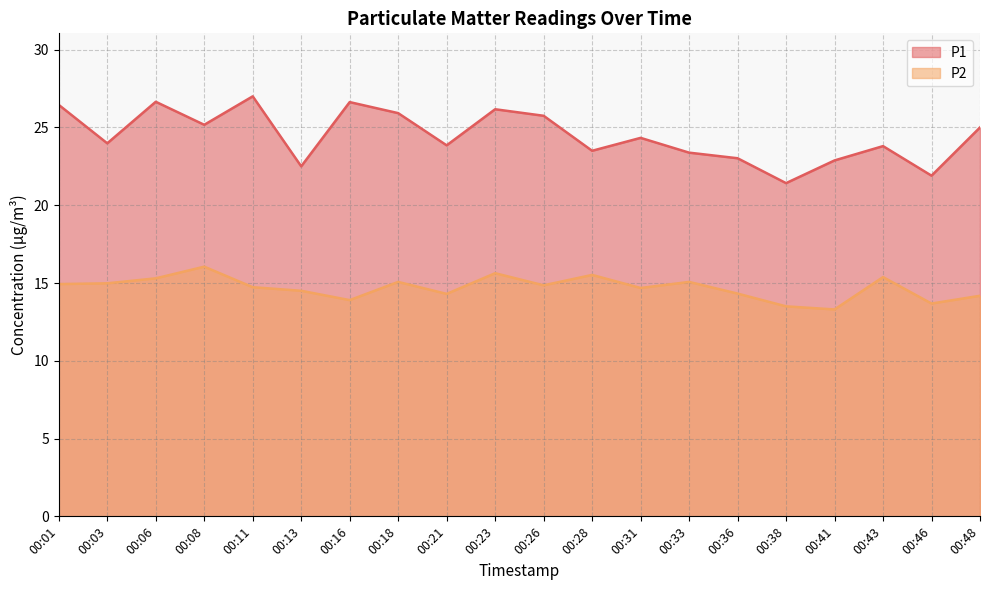

How many data points in P2 are above 14?

16